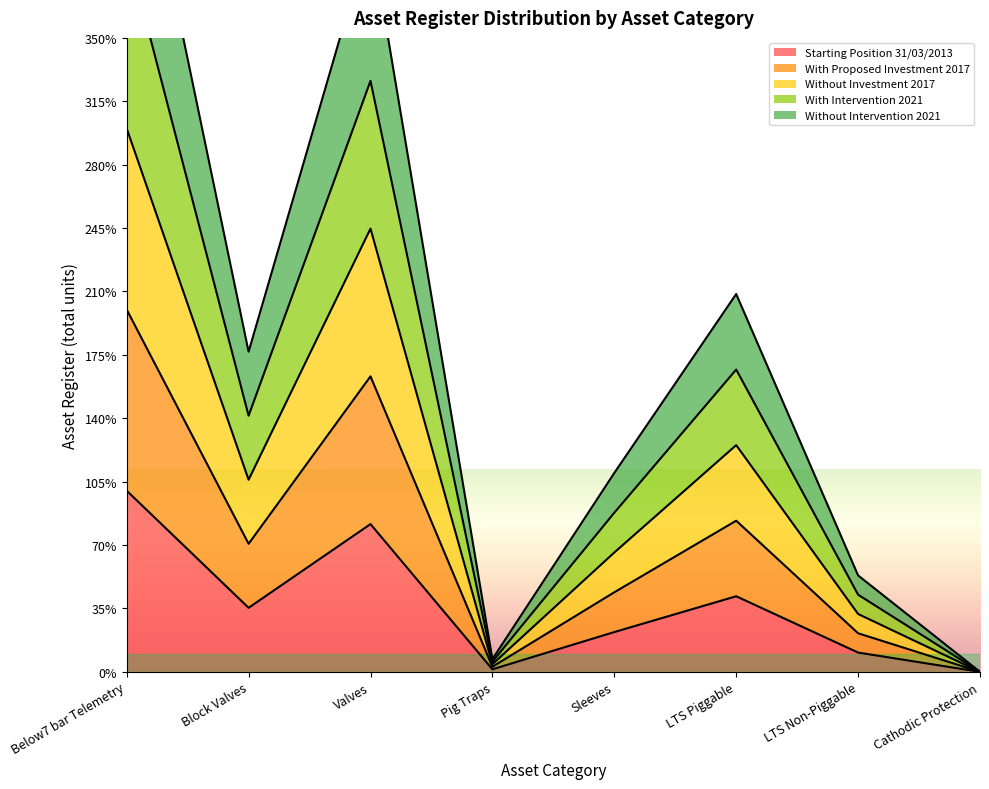

Between Below7 bar Telemetry and Block Valves, which is larger?

Below7 bar Telemetry